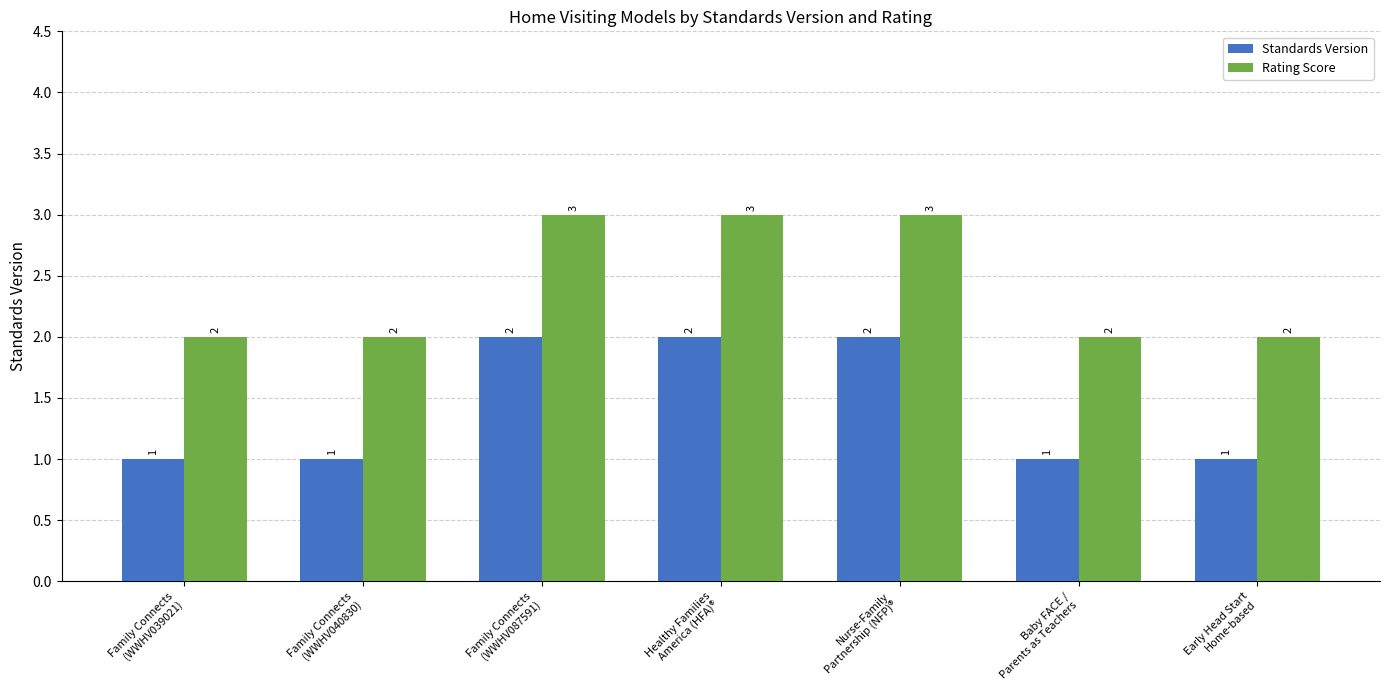

Reading right to left, what are all the values shown in this chart?

Standards Version: Early Head Start
Home-based=1	Baby FACE /
Parents as Teachers=1	Nurse-Family
Partnership (NFP)®=2	Healthy Families
America (HFA)®=2	Family Connects
(WWHV087591)=2	Family Connects
(WWHV040830)=1	Family Connects
(WWHV039021)=1
Rating Score: Early Head Start
Home-based=2	Baby FACE /
Parents as Teachers=2	Nurse-Family
Partnership (NFP)®=3	Healthy Families
America (HFA)®=3	Family Connects
(WWHV087591)=3	Family Connects
(WWHV040830)=2	Family Connects
(WWHV039021)=2